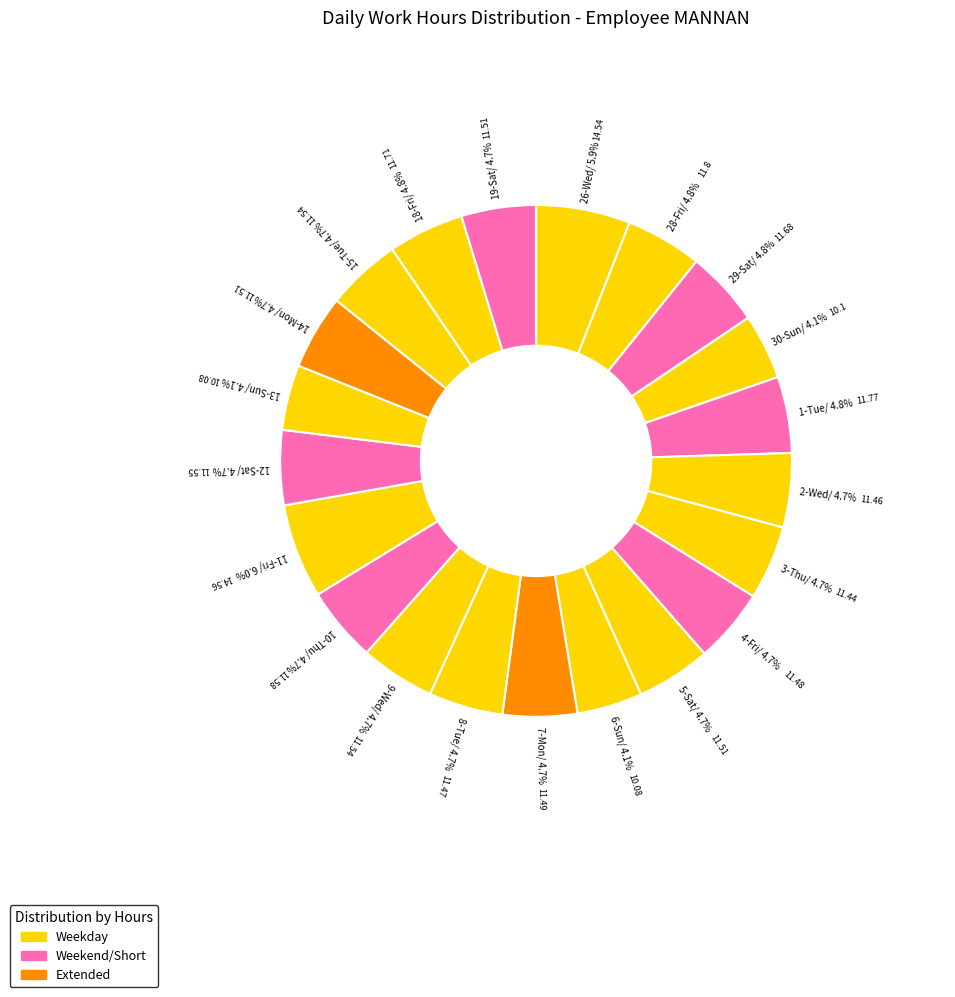

Count the number of slices in the pie.

21